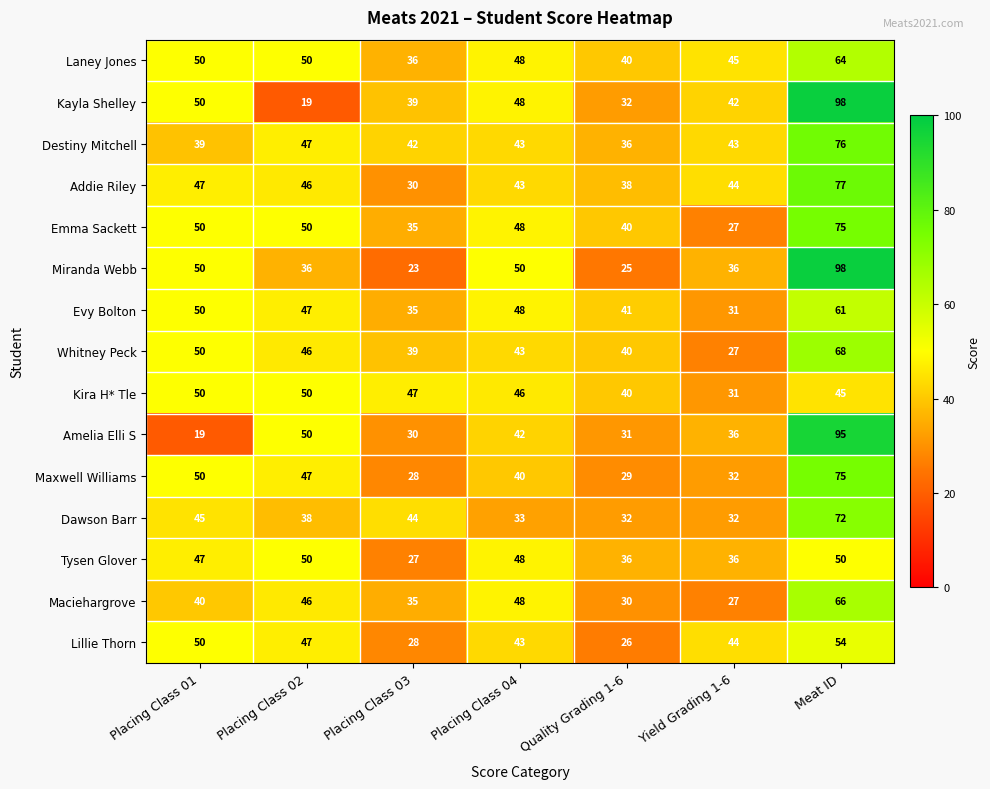

What is the difference between the maximum and minimum values in the Laney Jones series?

28